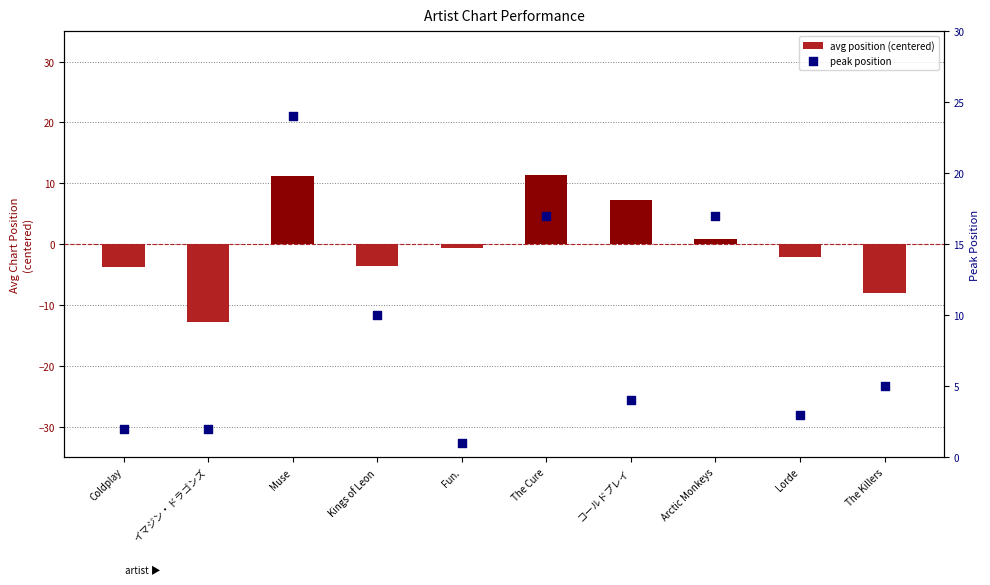

At which category is the sum across all series the highest?

Muse